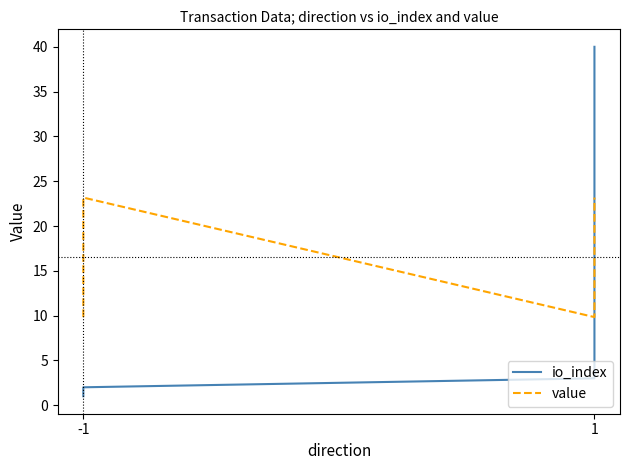

The io_index series shows 1.2 at -1. True or false?

False